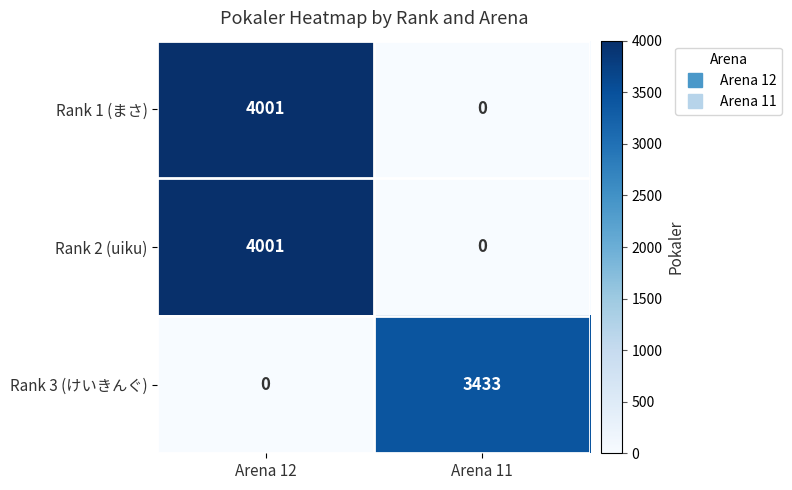

Reading left to right, extract all data points from this chart.

Rank 1 (まさ): 4001	0
Rank 2 (uiku): 4001	0
Rank 3 (けいきんぐ): 0	3433